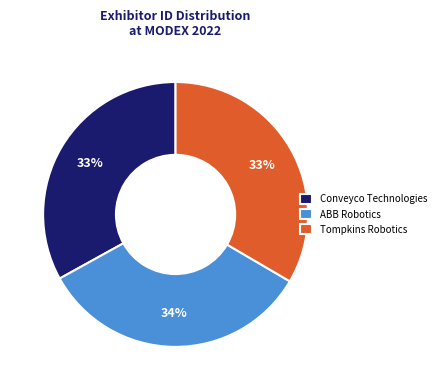

To the nearest percent, what percentage of the pie is ABB Robotics?

34%